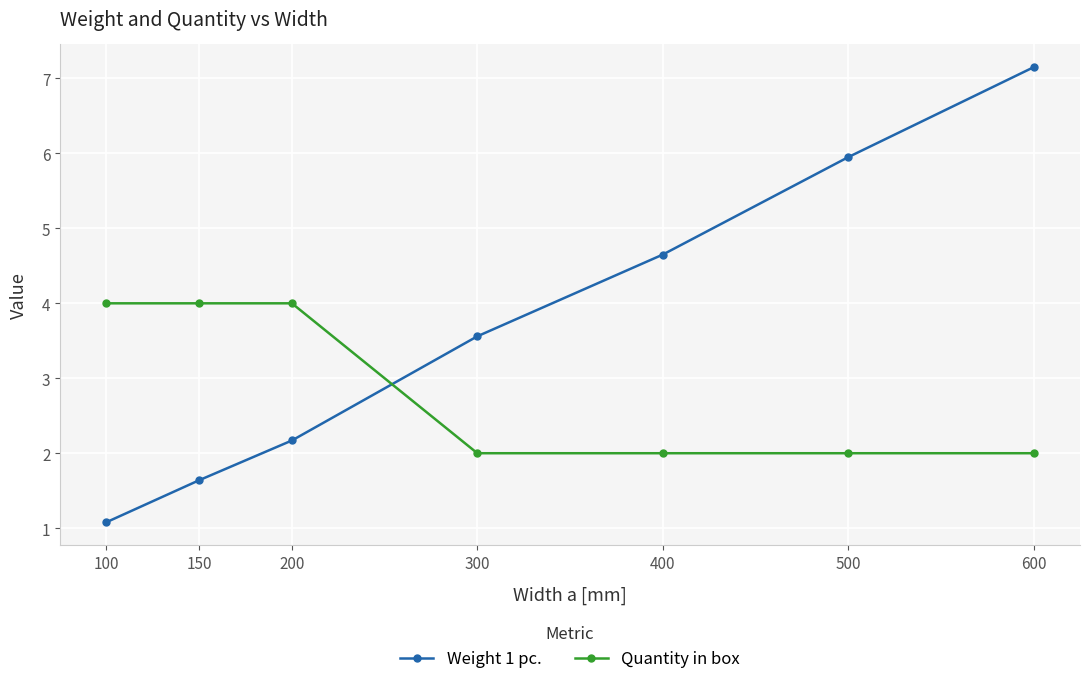

Reading left to right, transcribe all the data shown in this chart.

Weight 1 pc.: 100=1.1	150=1.6	200=2.2	300=3.6	400=4.7	500=6.0	600=7.2
Quantity in box: 100=4.0	150=4.0	200=4.0	300=2.0	400=2.0	500=2.0	600=2.0